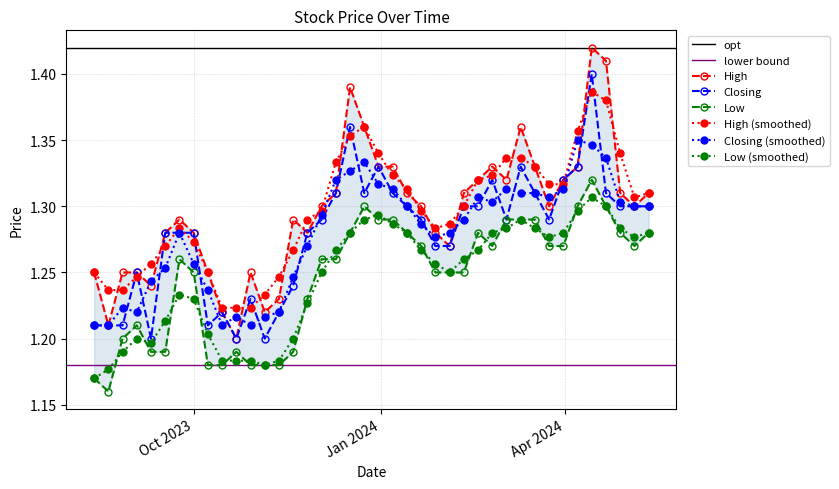

True or false: High (smoothed) and Low (smoothed) cross at least once.

False